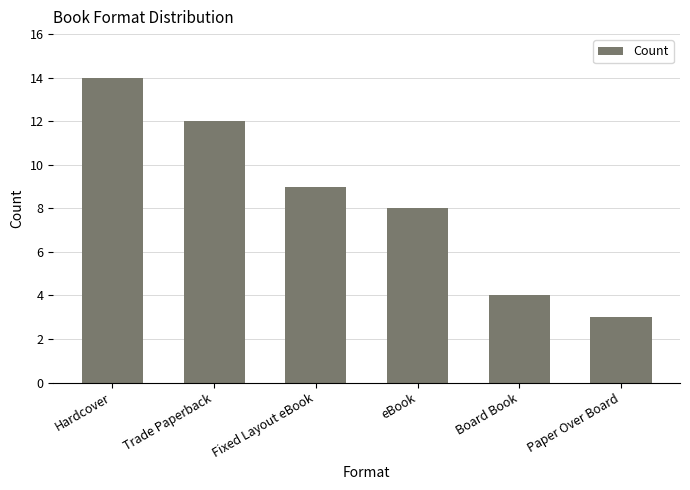

How many values are below 9?

3